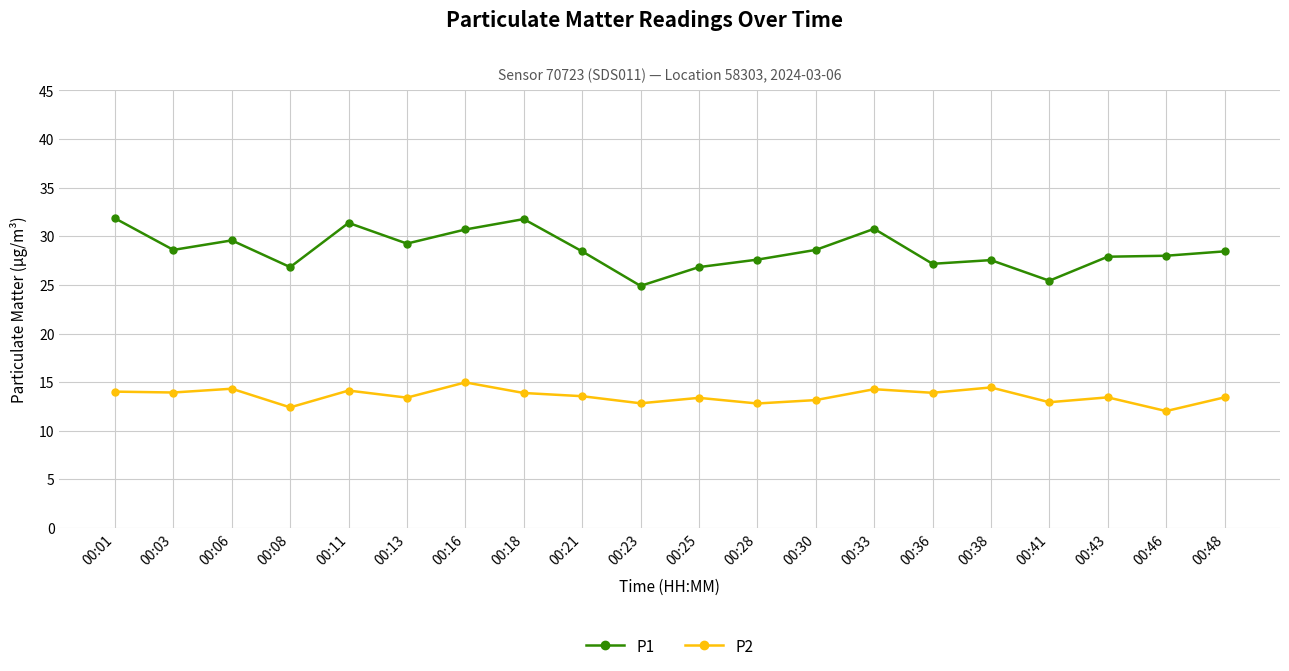

The value of P2 at 00:48 is 5.0. True or false?

False